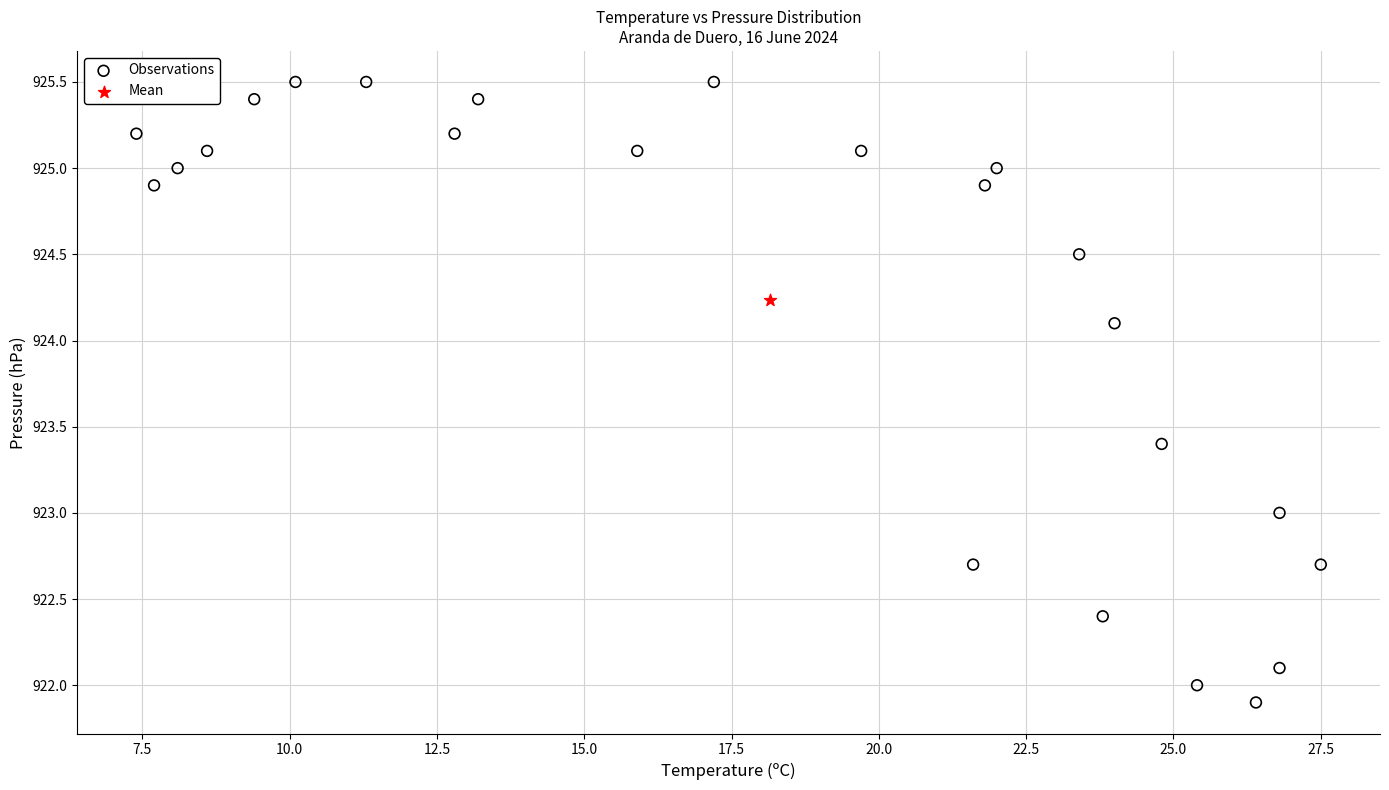

What are all the series names shown in the legend?

Observations, Mean